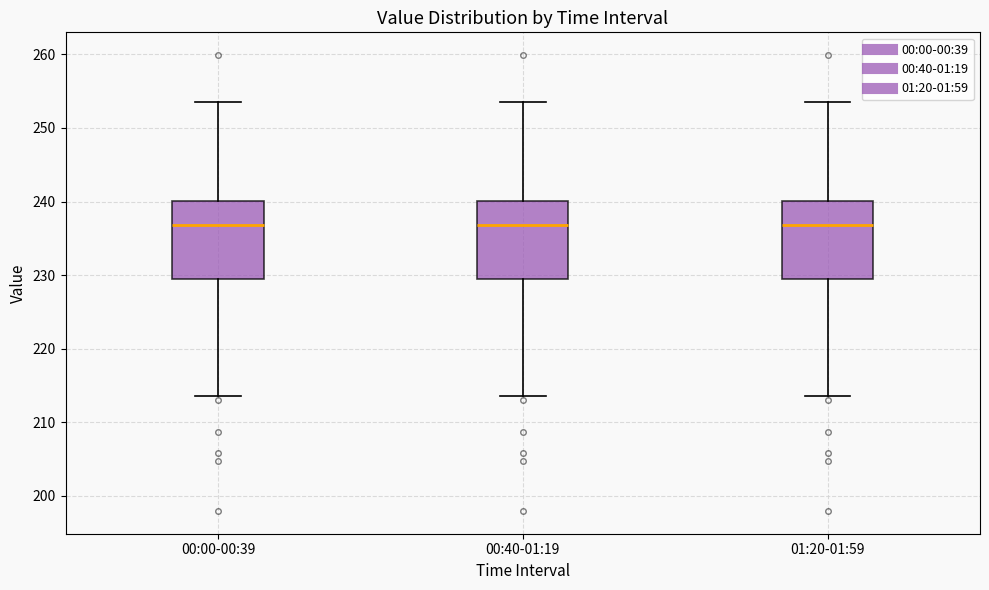

Where does the lower whisker of the box for 00:40-01:19 end on the y-axis? The values are not printed on the chart, so give them approximately, as read against the axis.

214